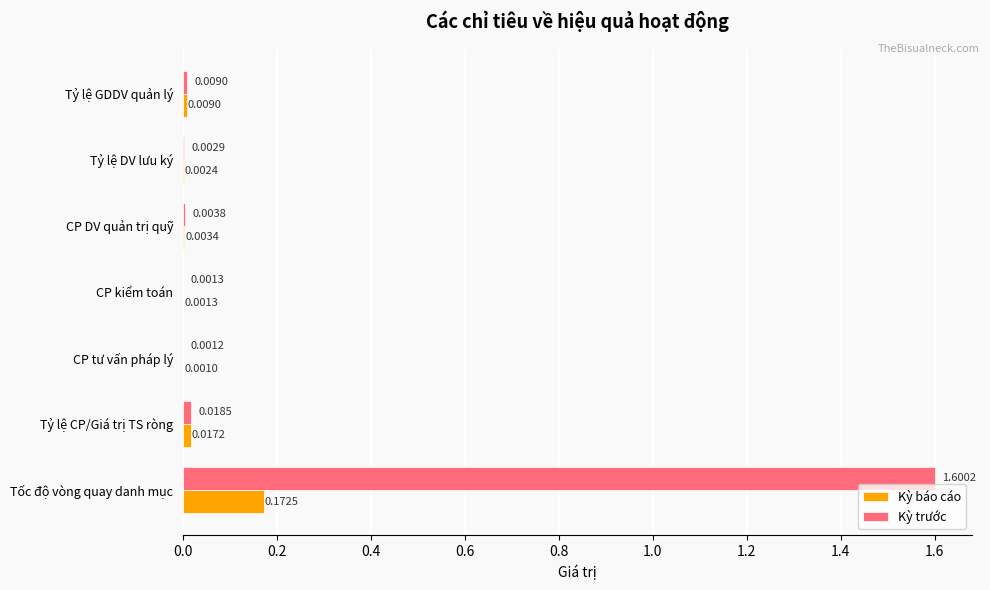

What is the sum of all Kỳ trước values?

1.6